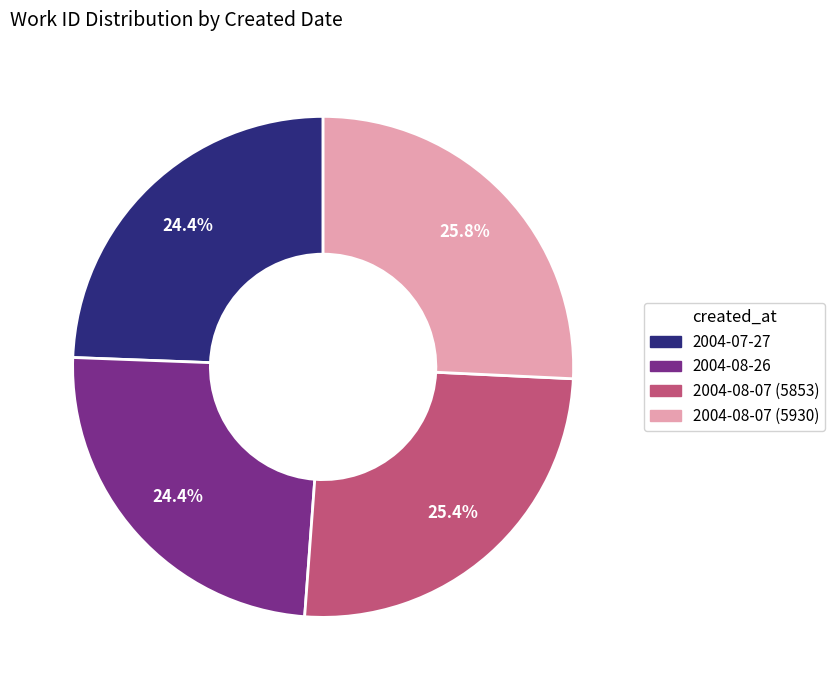

Does any single category account for the majority?

No